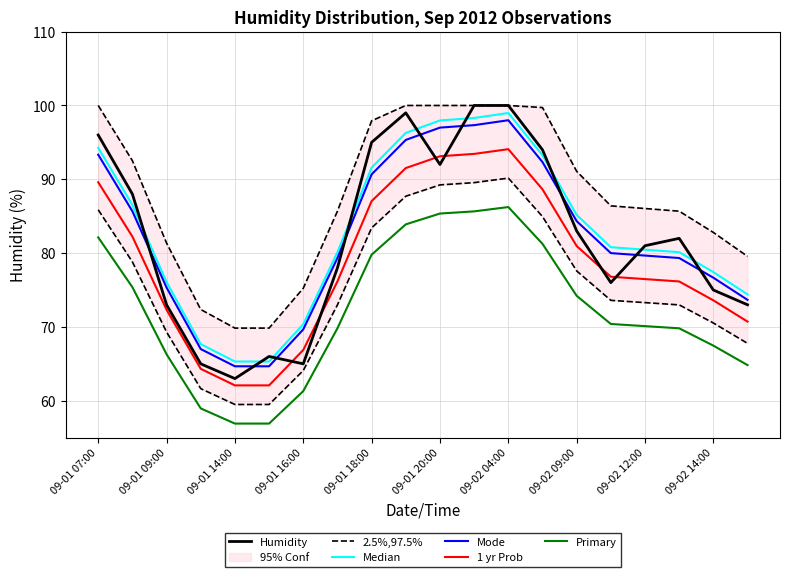

True or false: Mode has a value of 91.7 at 09-01 16:00.

False